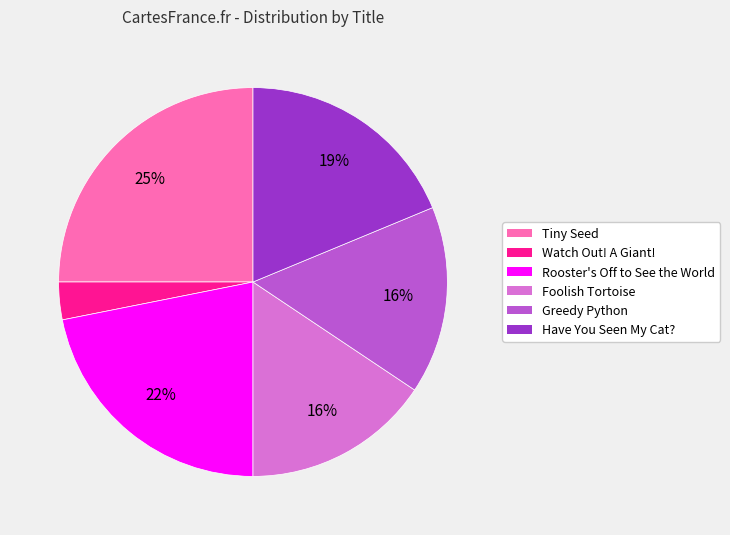

To the nearest percent, what percentage of the pie is Foolish Tortoise?

16%